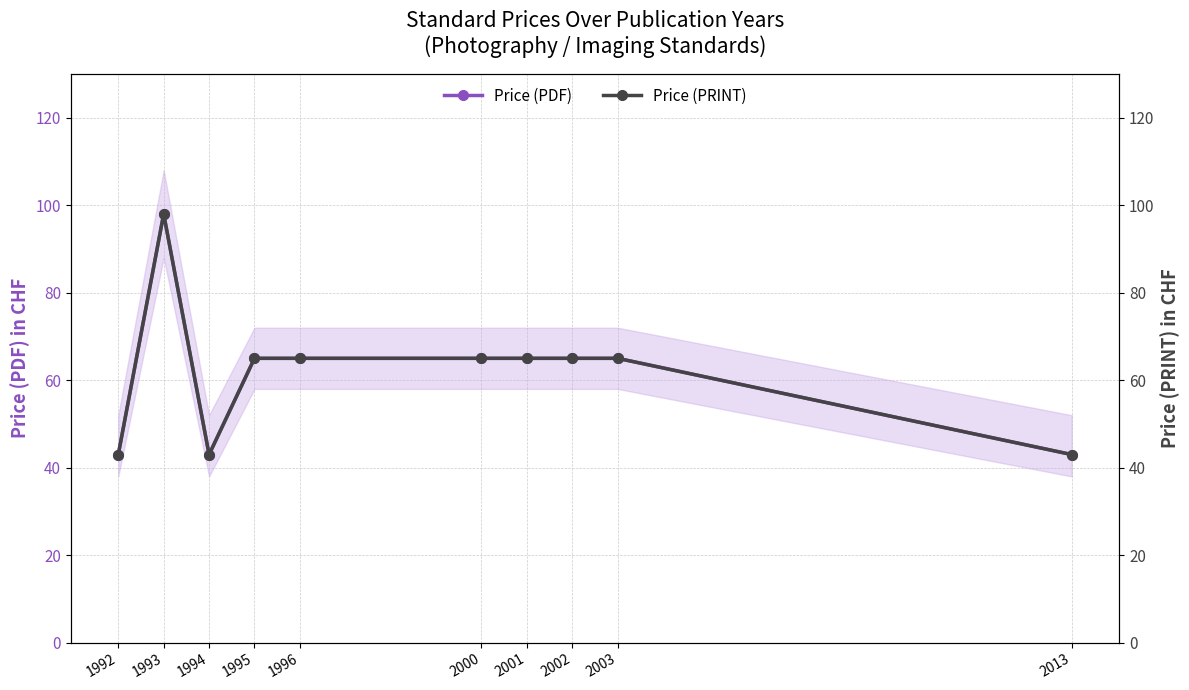

Which series has the largest range (max minus min)?

Price (PDF)